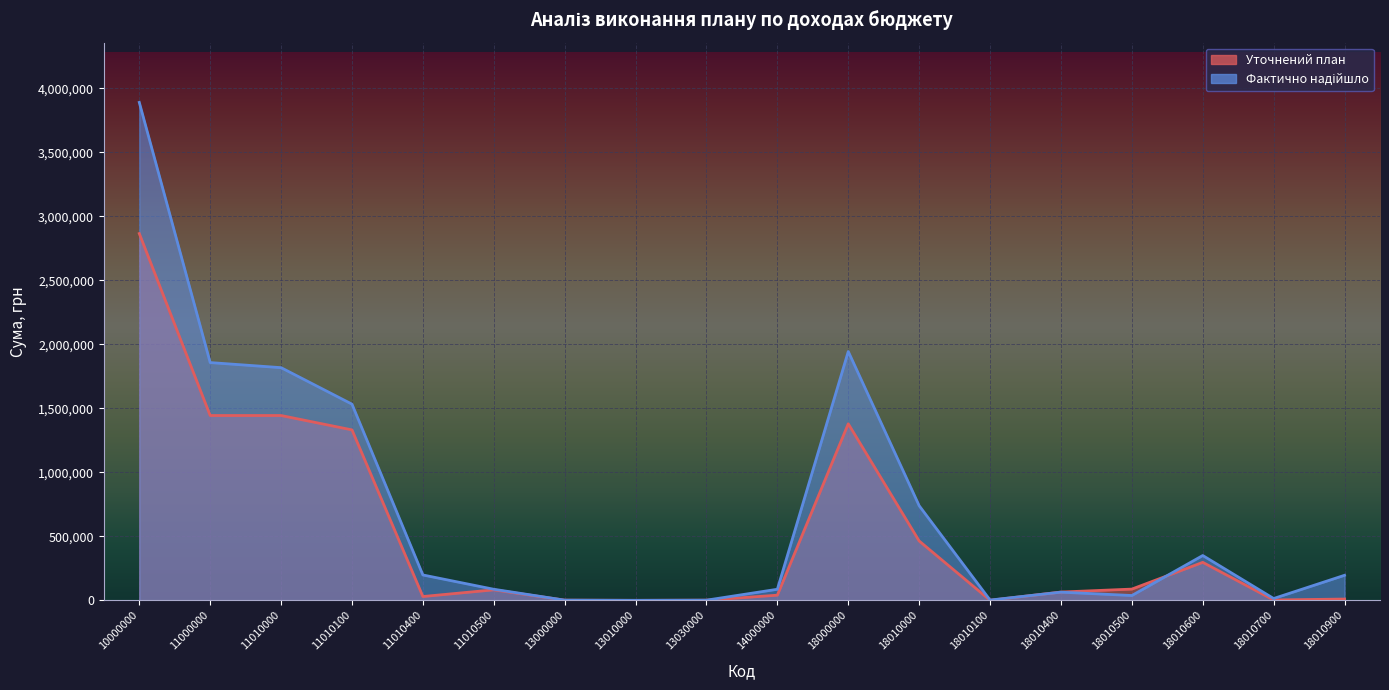

Where does the Уточнений план series first go above 82200?

10000000